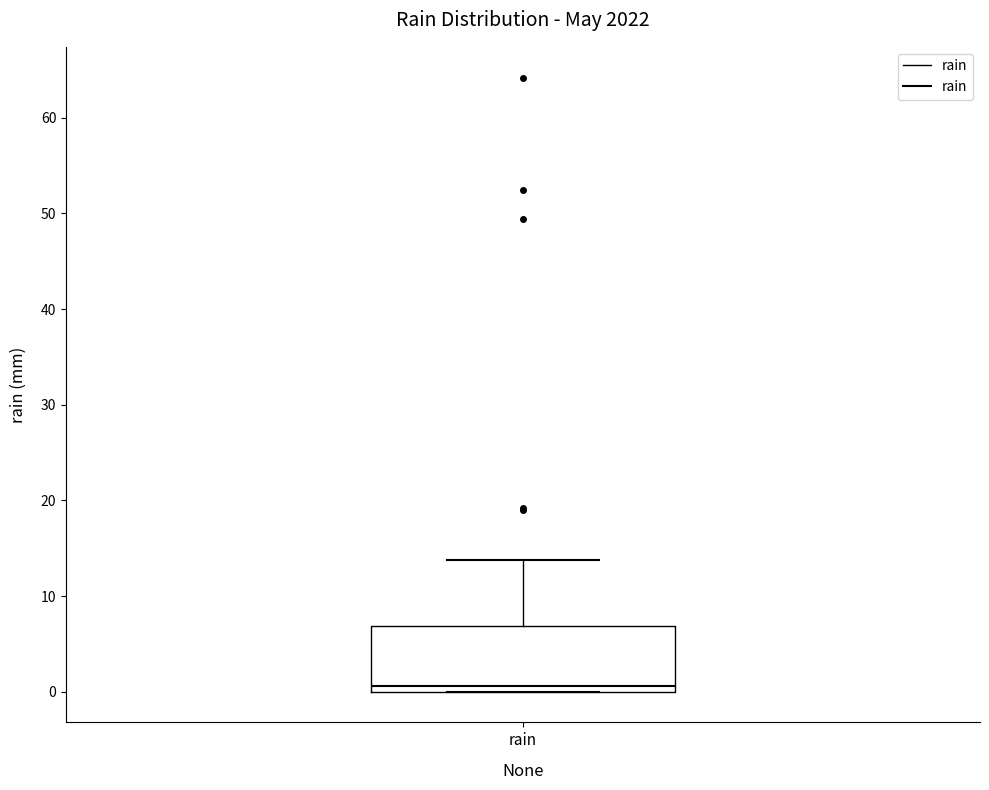

Transcribe this box plot: give where the median line is, the range the box spans, and where the two whiskers end, as read against the y-axis. The values are not printed on the chart, so give them approximately, as read against the axis.

median 1, box 0 to 7, whiskers 0 to 14